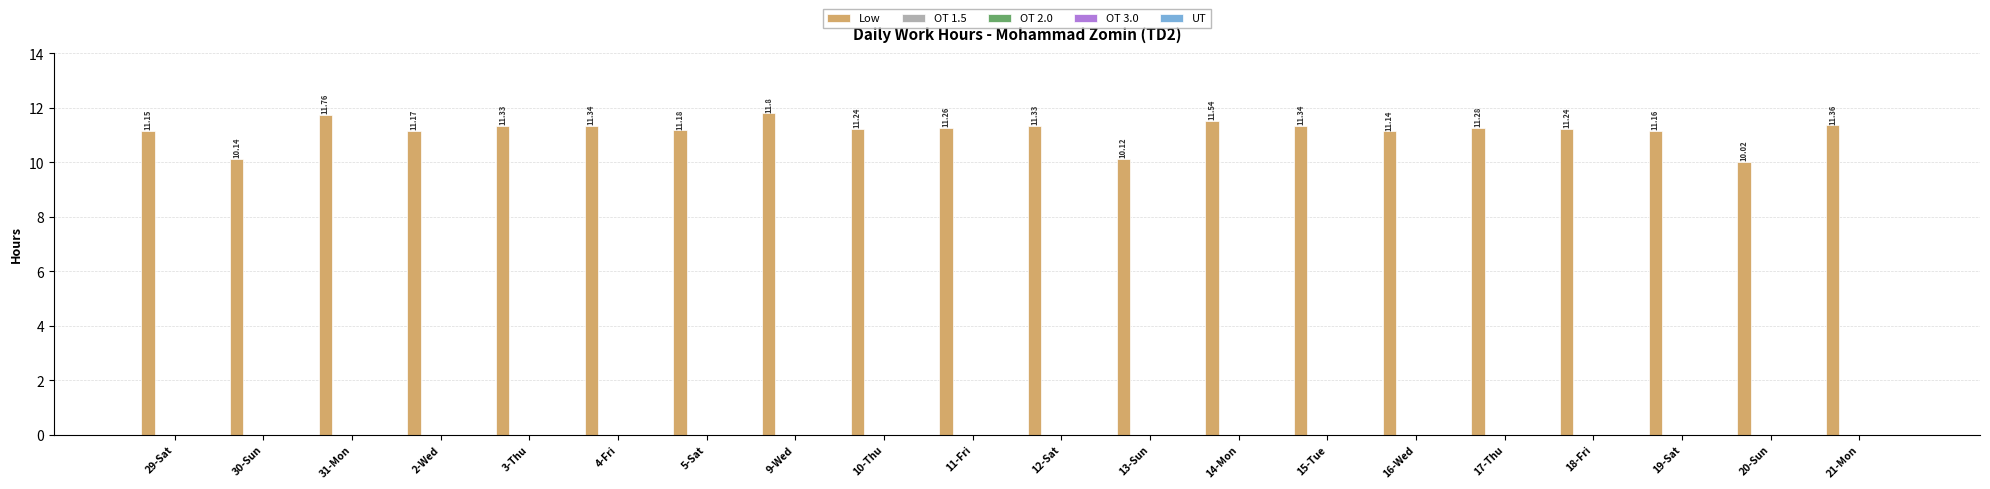

What is the average value?

11.1